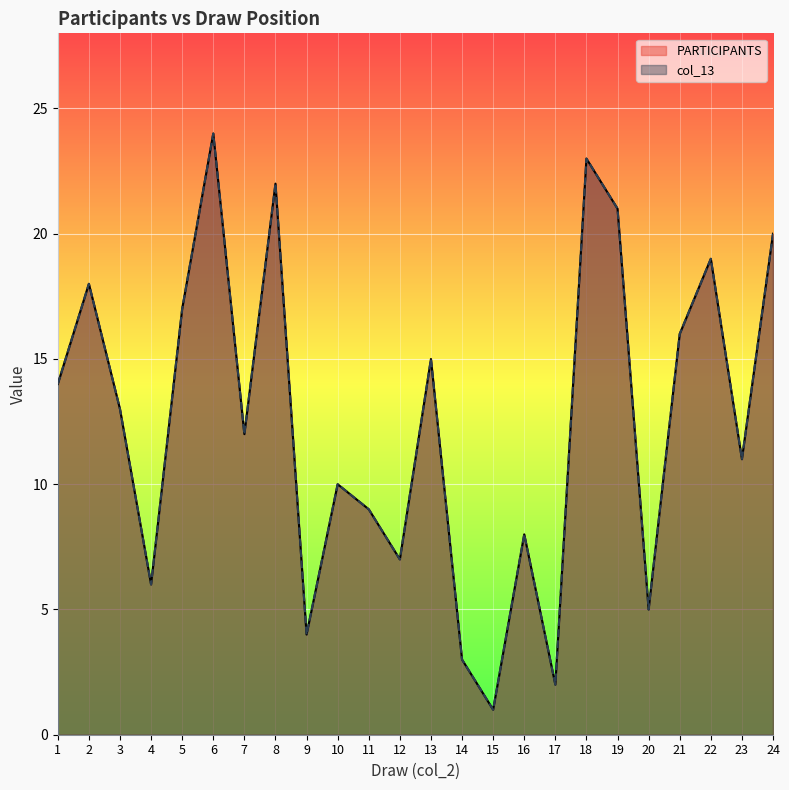

The value of col_13 at 17 is 2. True or false?

True